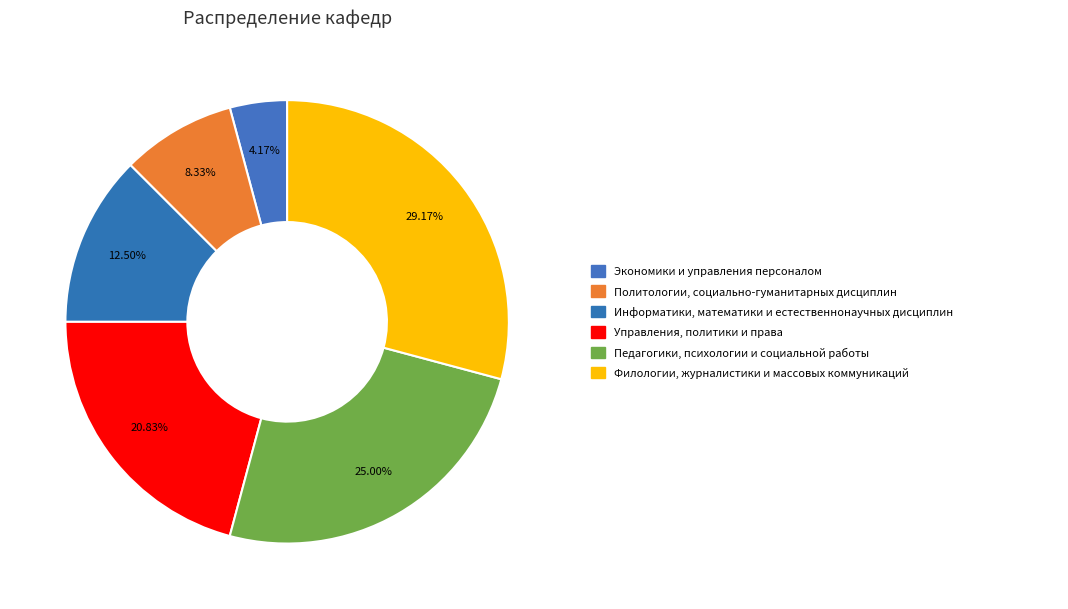

To the nearest percent, what is the difference between the largest and smallest slice percentages?

25%